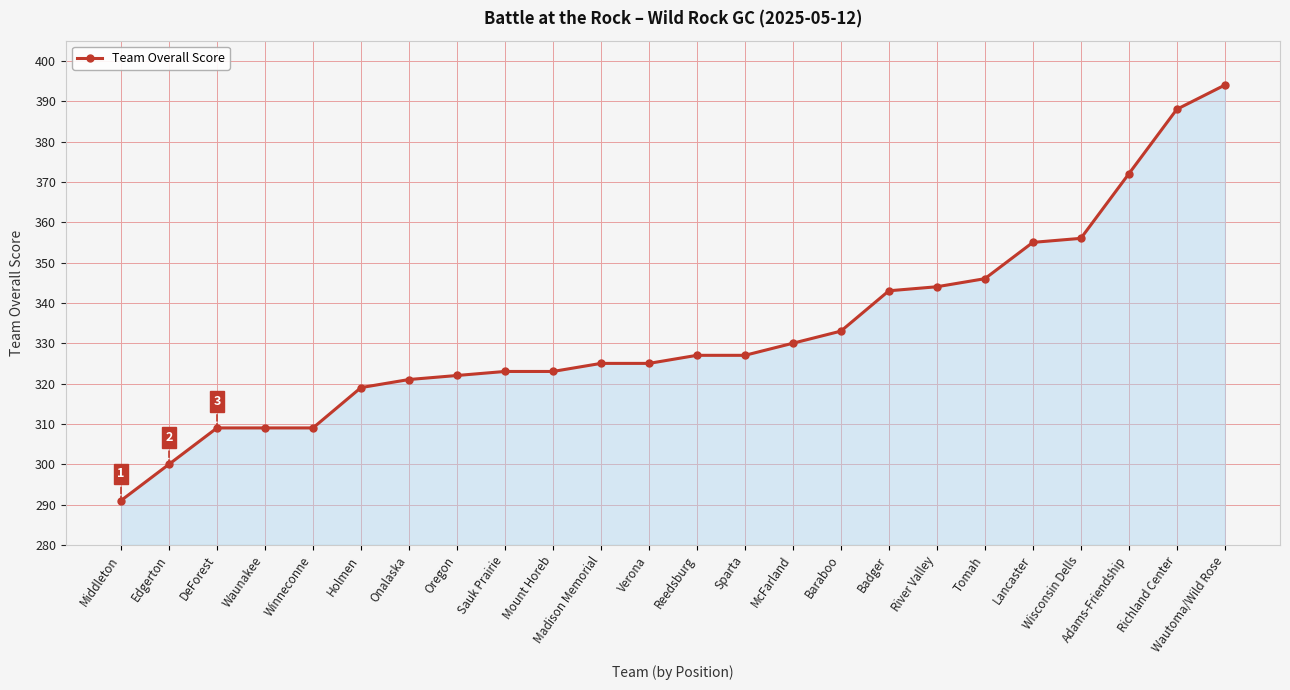

What is the difference between the values at Badger and Lancaster?

12